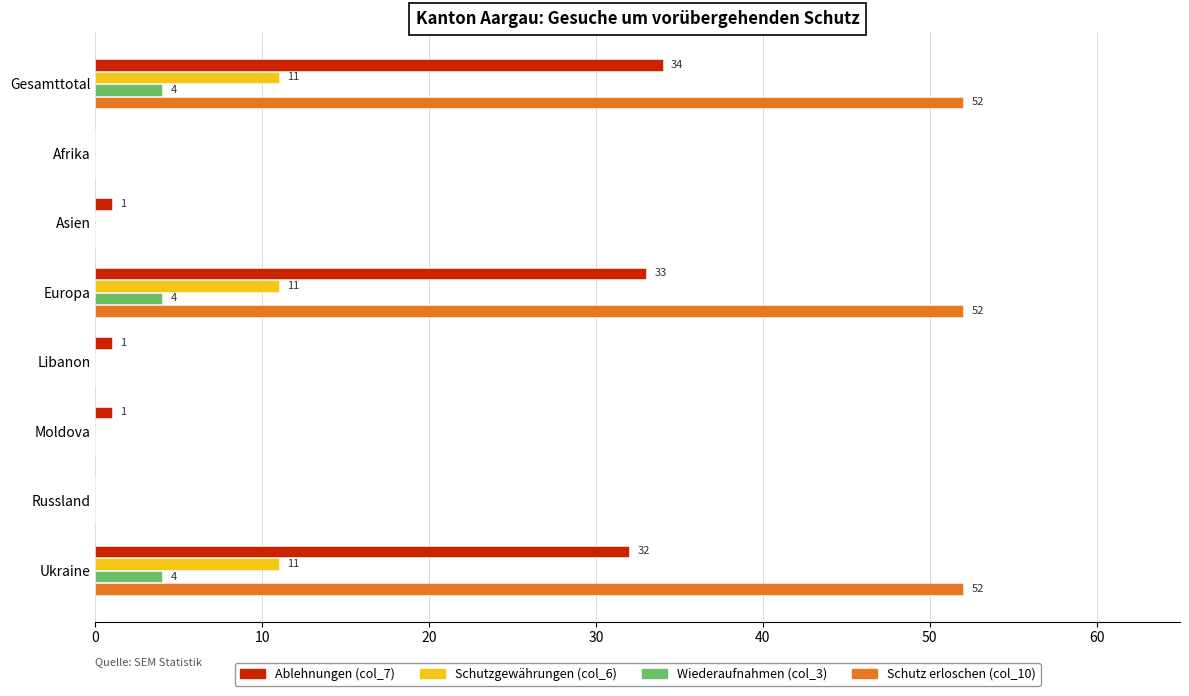

What is the sum of all Schutz erloschen (col_10) values?

156